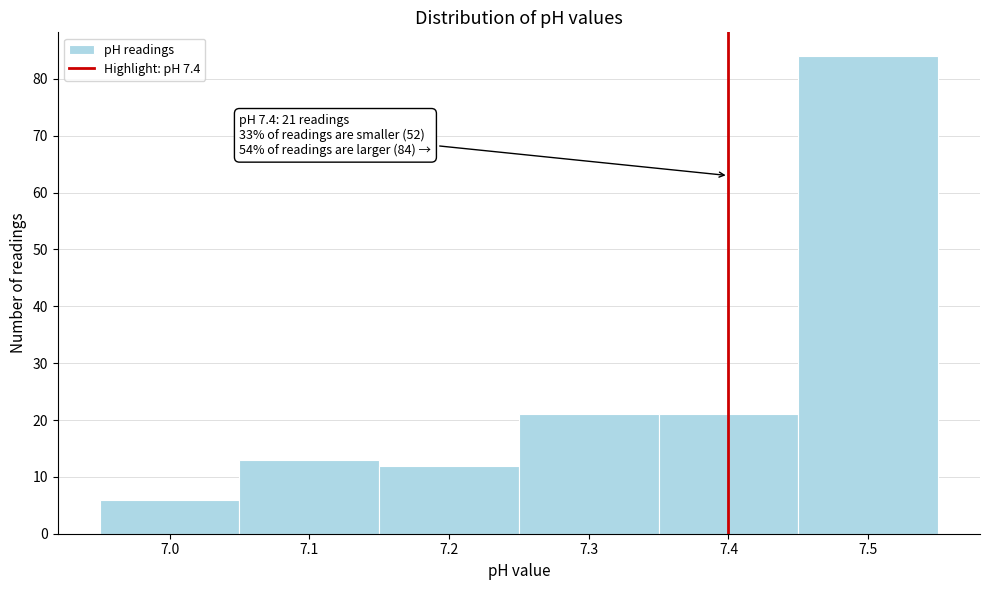

Which range on the x-axis has the tallest bar?

7.45 to 7.55